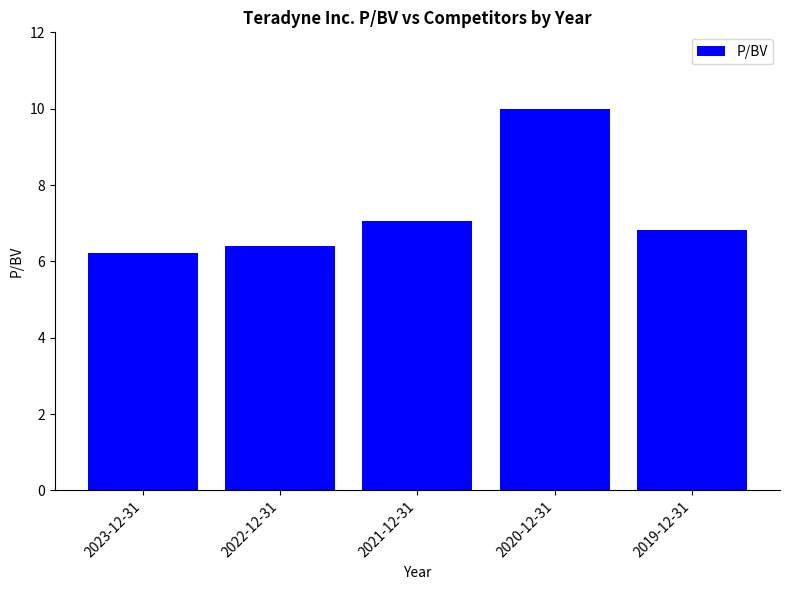

What is the difference between the values at 2020-12-31 and 2021-12-31?

2.9